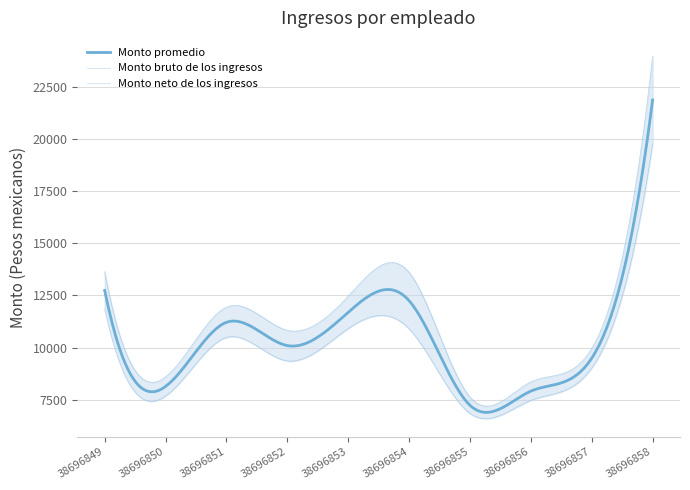

Between 38696852 and 38696857, which is larger?

38696852